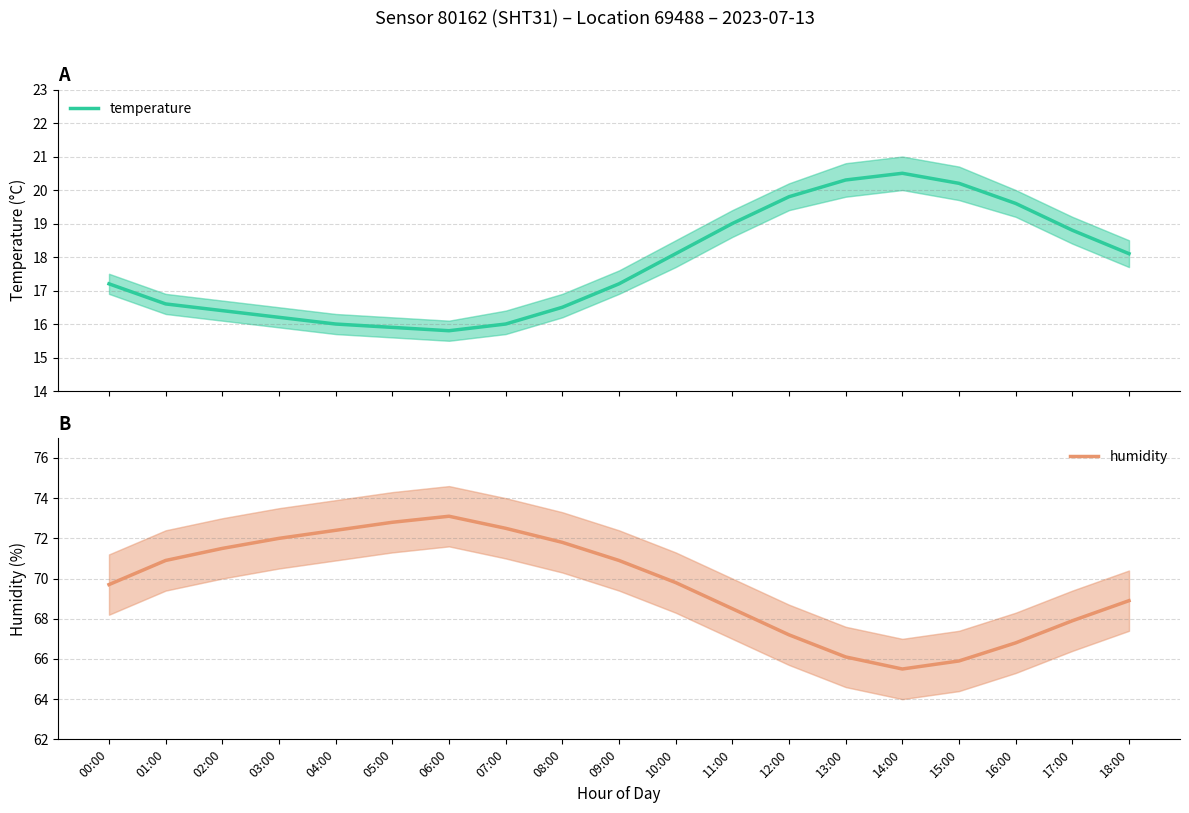

True or false: humidity and temperature cross at least once.

False